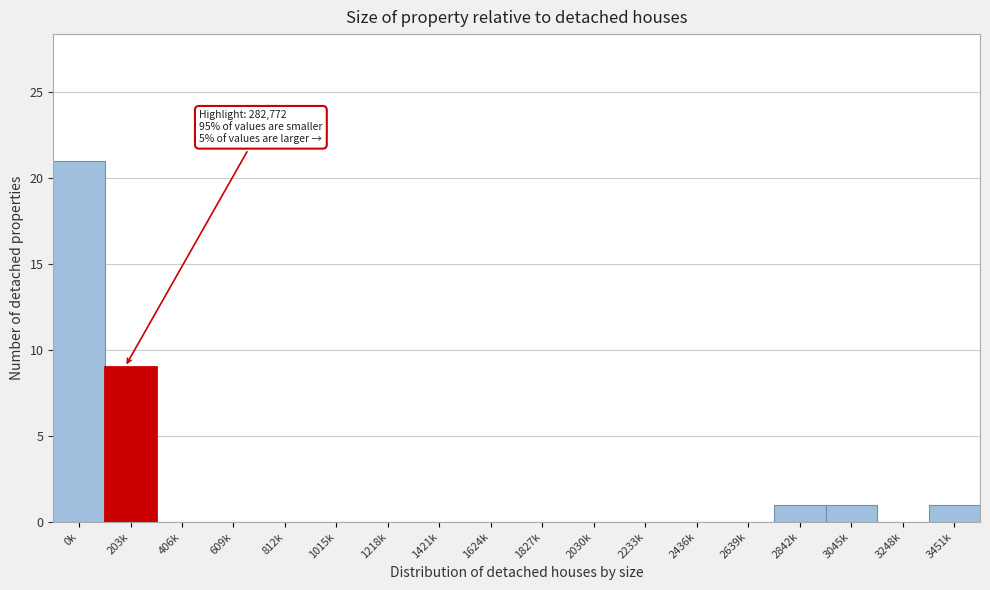

Reading right to left, extract all data points from this chart.

3451k=1	3248k=0	3045k=1	2842k=1	2639k=0	2436k=0	2233k=0	2030k=0	1827k=0	1624k=0	1421k=0	1218k=0	1015k=0	812k=0	609k=0	406k=0	203k=9	0k=21